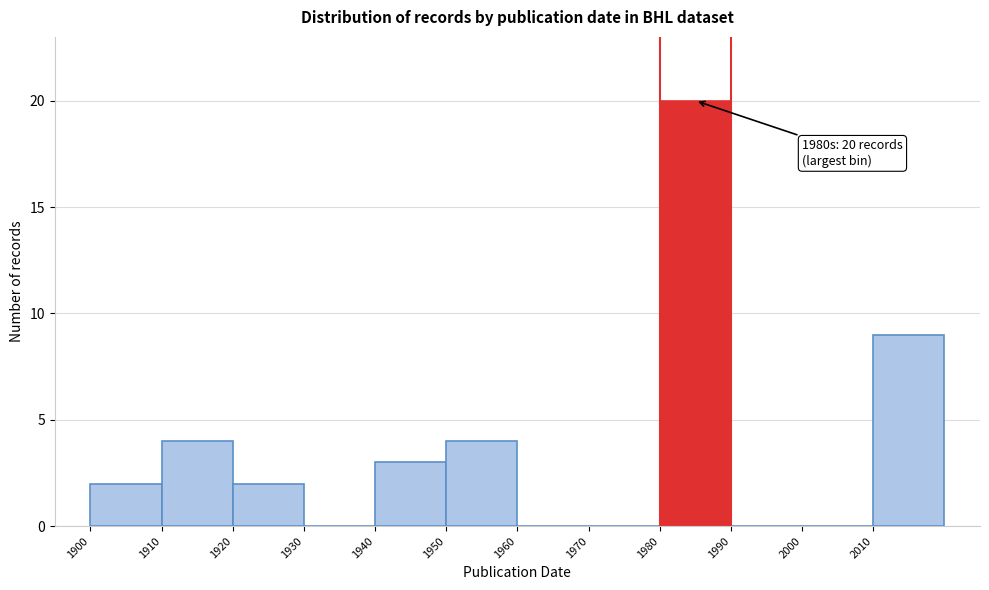

Over which range of the x-axis is the bar tallest?

1980 to 1990